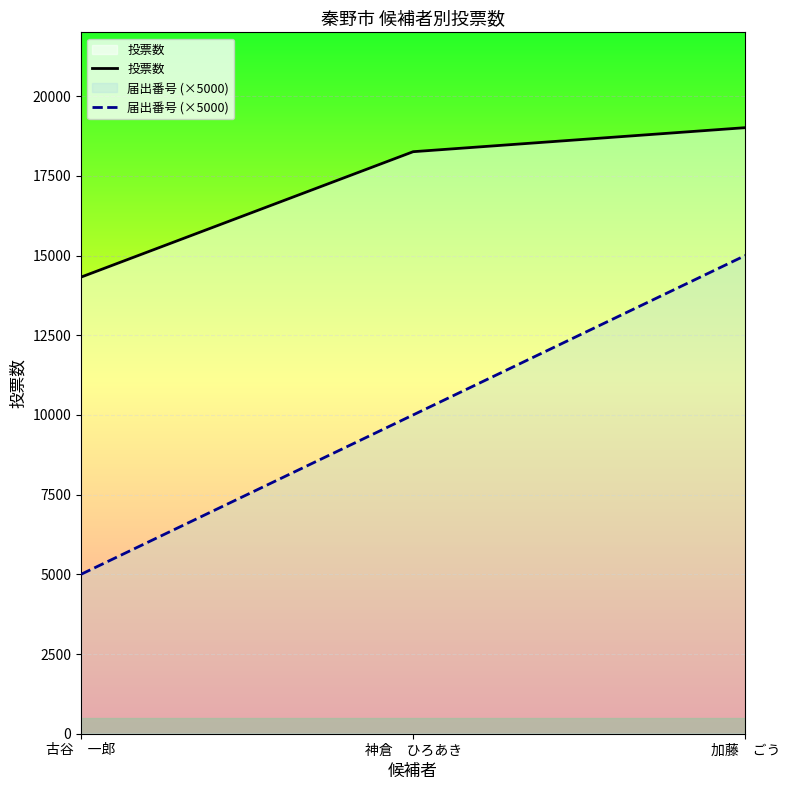

What is the highest value of the 届出番号 (×5000) series?

15000